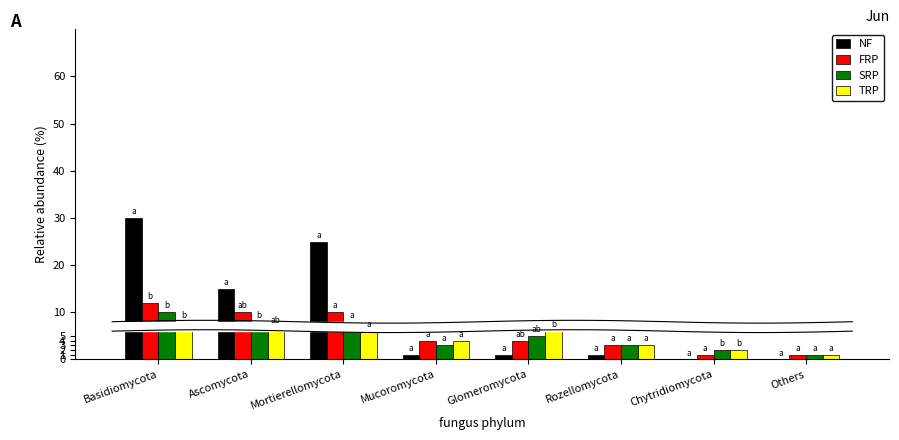

How many values in NF are above zero?

6